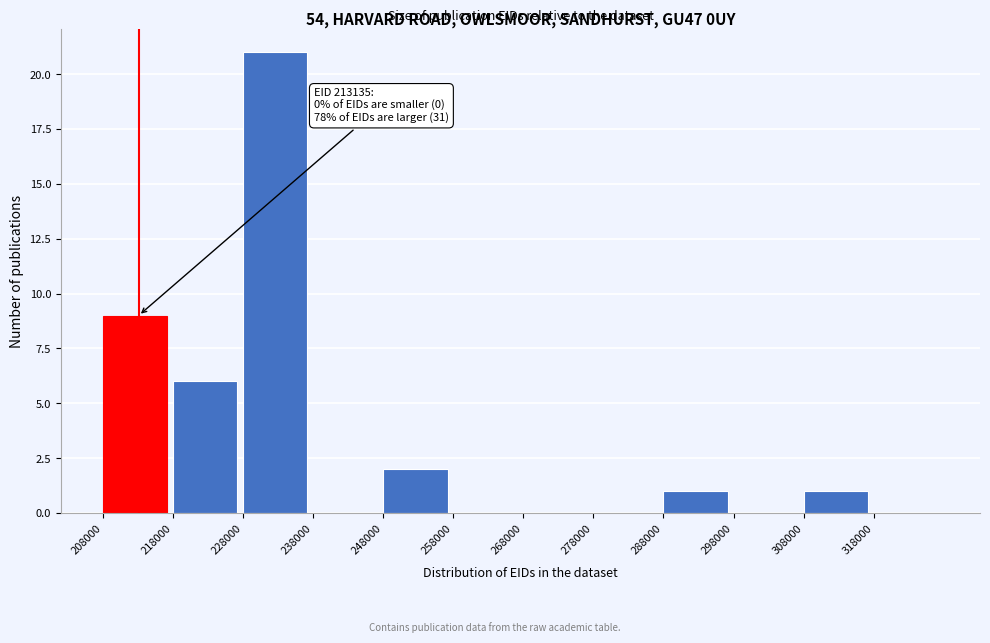

Over which range of the x-axis is the bar tallest?

228000 to 238000